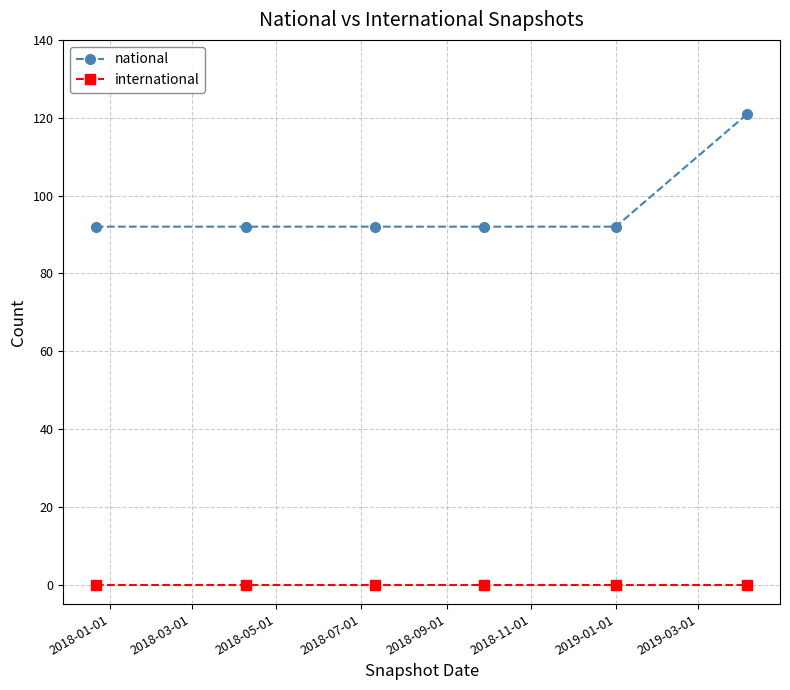

True or false: national and international intersect in this chart.

False